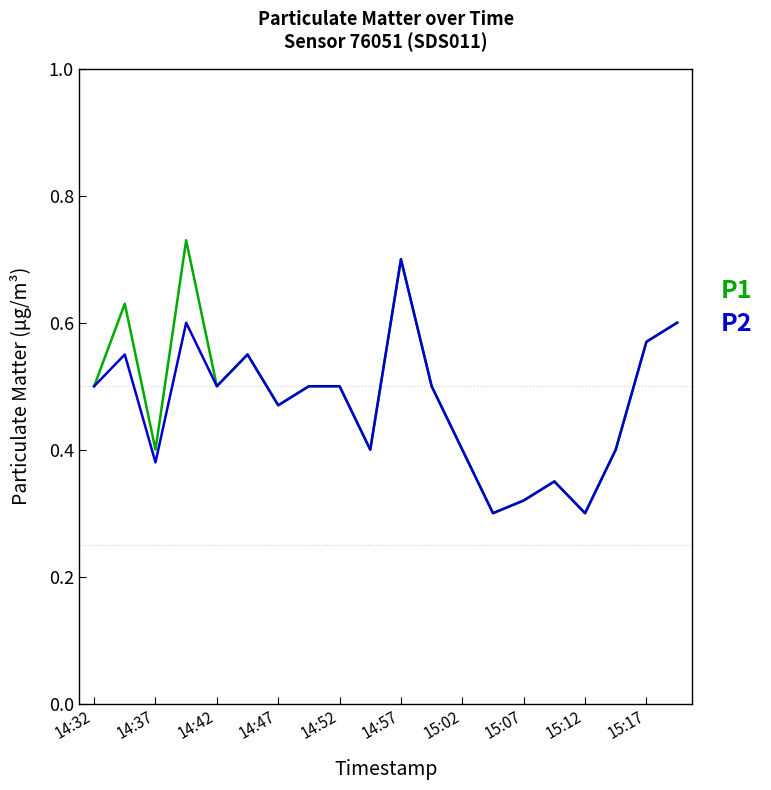

At which category is the sum across all series the highest?

14:57